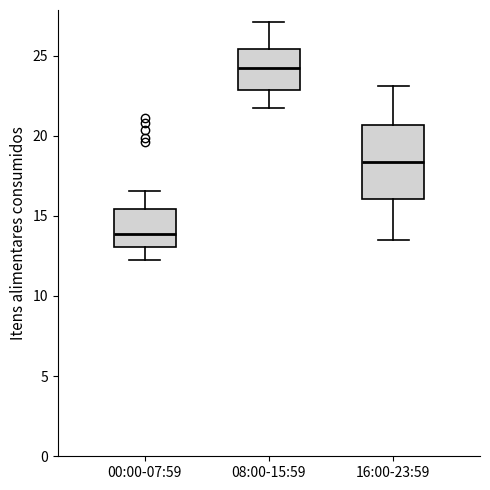

Reading left to right, transcribe this box plot: for each box, give where its median line is, the range the box spans, and where its two whiskers end, as read against the y-axis. The values are not printed on the chart, so give them approximately, as read against the axis.

00:00-07:59: median 14.0, box 13.0 to 15.5, whiskers 12.5 to 16.5
08:00-15:59: median 24.0, box 23.0 to 25.5, whiskers 22.0 to 27.0
16:00-23:59: median 18.5, box 16.0 to 20.5, whiskers 13.5 to 23.0